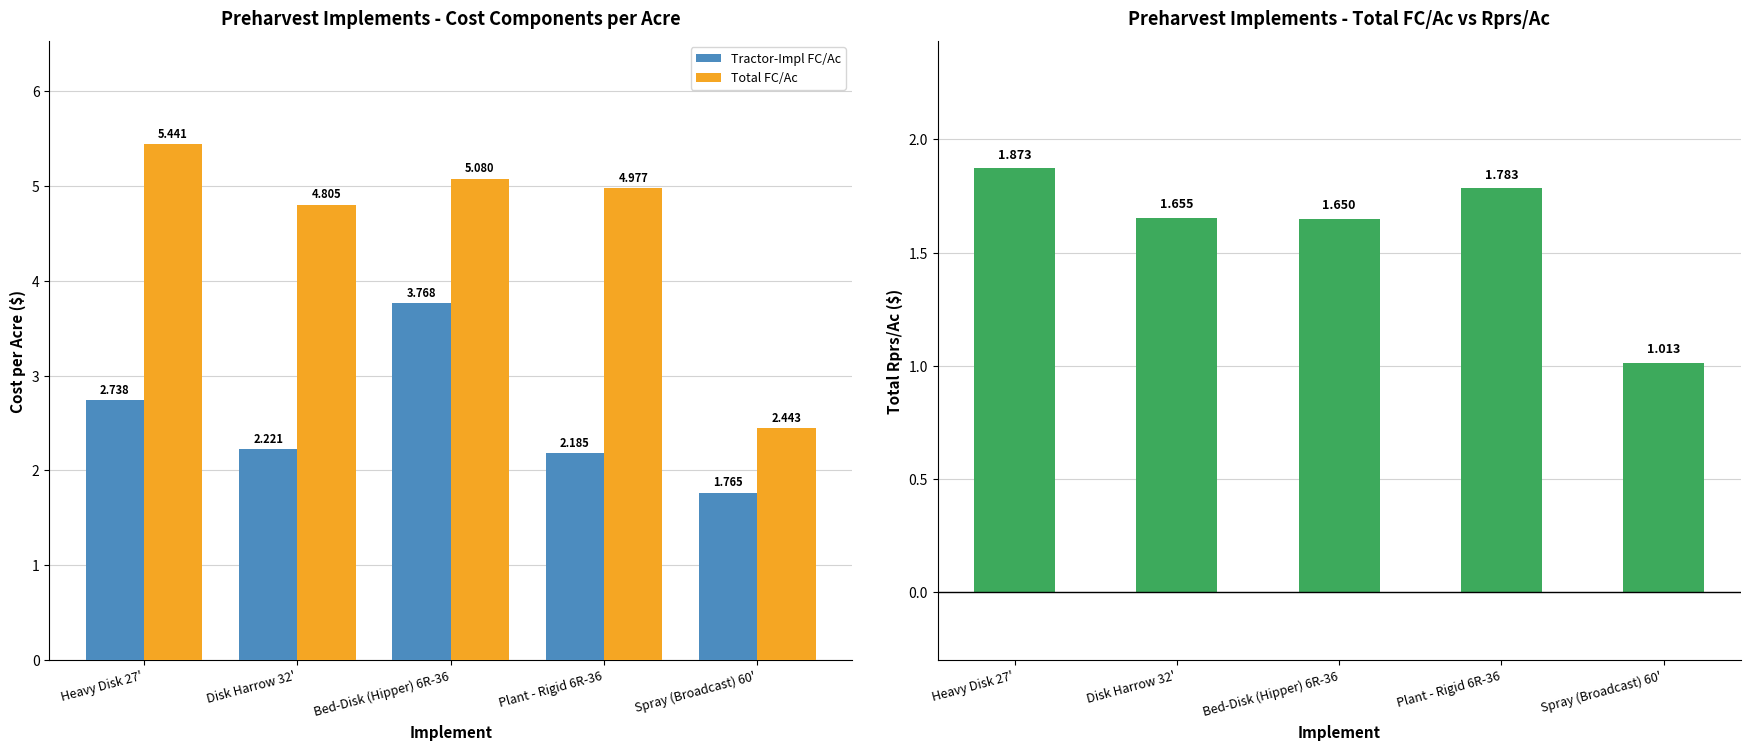

At which category is the sum across all series the highest?

Bed-Disk (Hipper) 6R-36